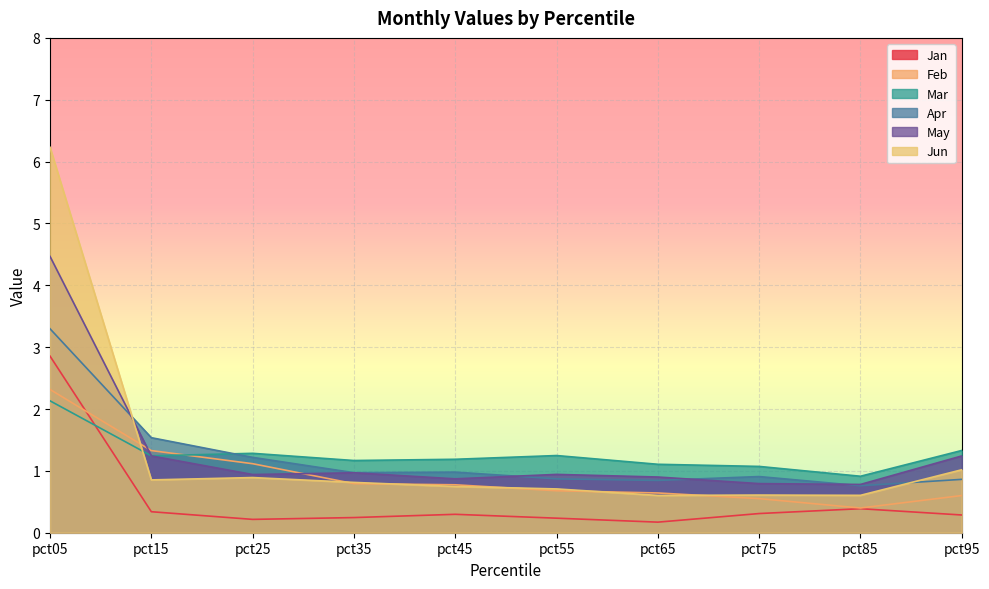

How many values in the Mar series are below 1?

1